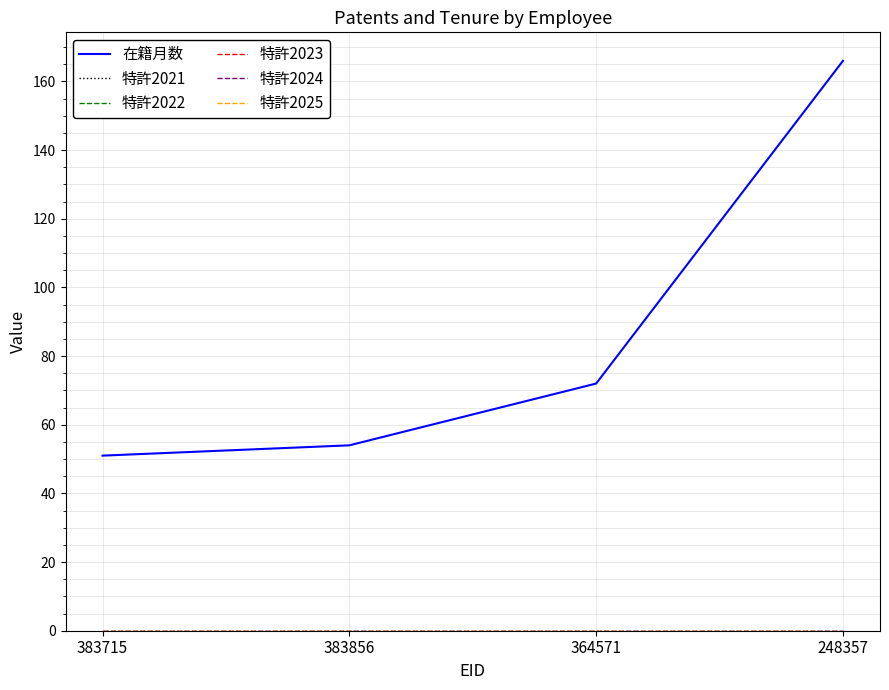

What is the difference between the highest and lowest values at 248357?

166